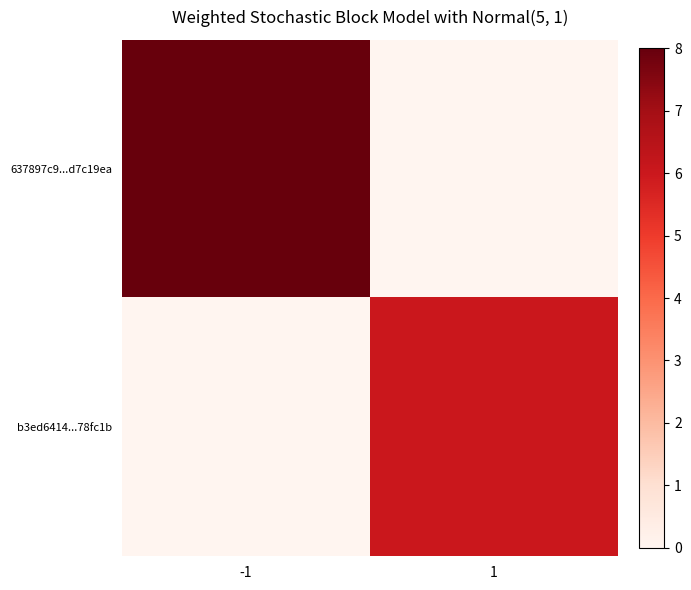

Rank the series by their average value, from lowest to highest.

b3ed6414...78fc1b, 637897c9...d7c19ea